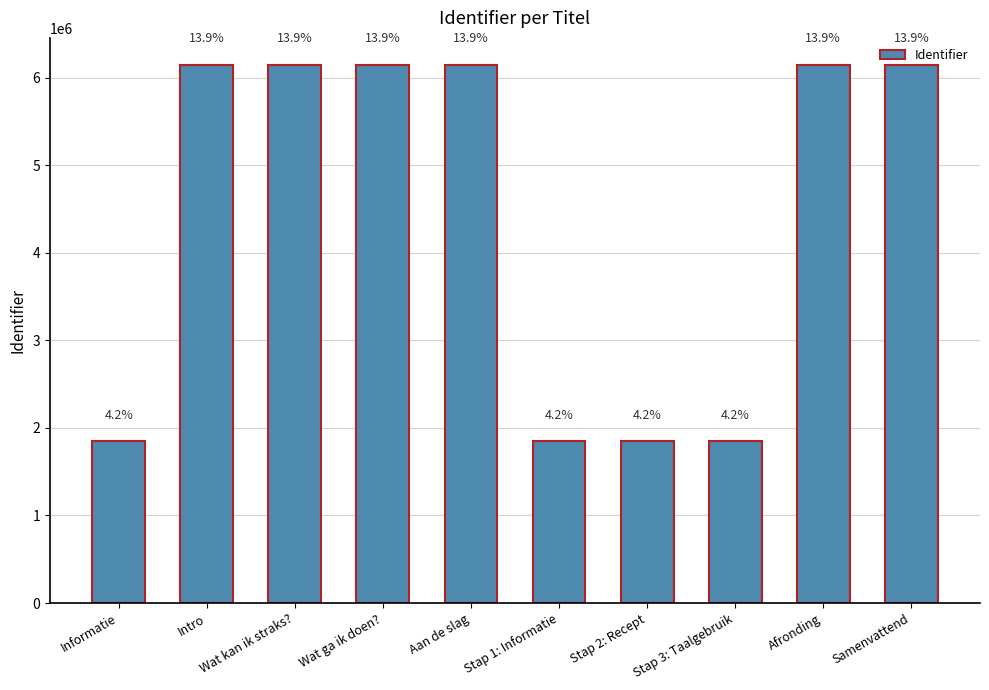

How many bars are there in total?

10